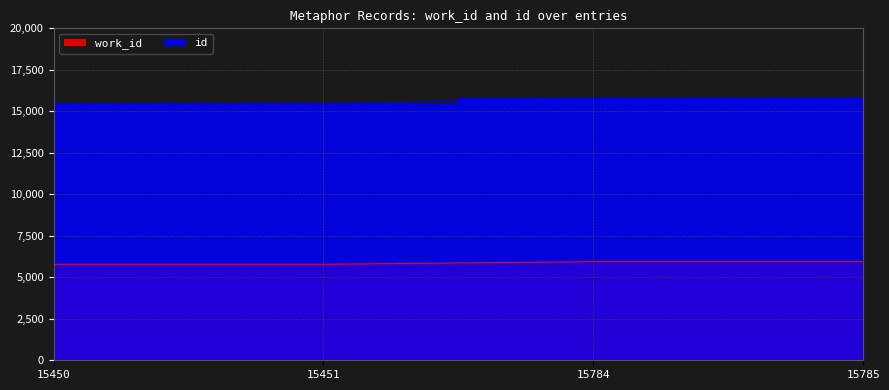

What is the total value across all series at 15451?

21234